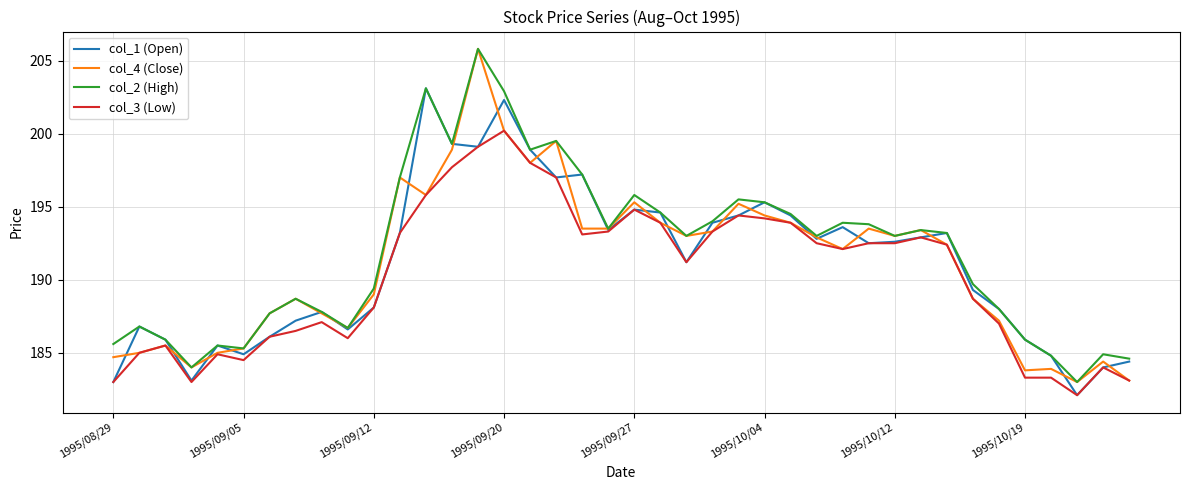

What is the greatest value displayed?

205.8